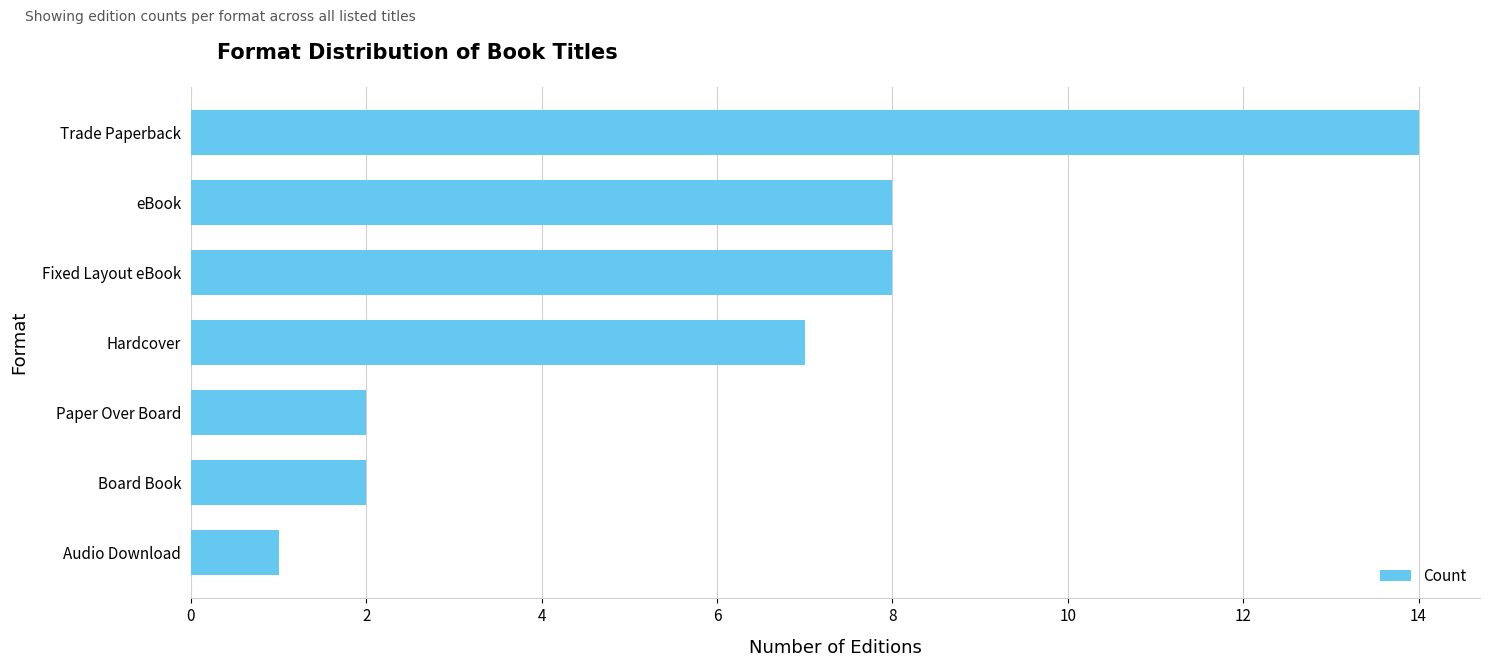

Approximately how many times larger is the value at Paper Over Board compared to Audio Download?

2.0